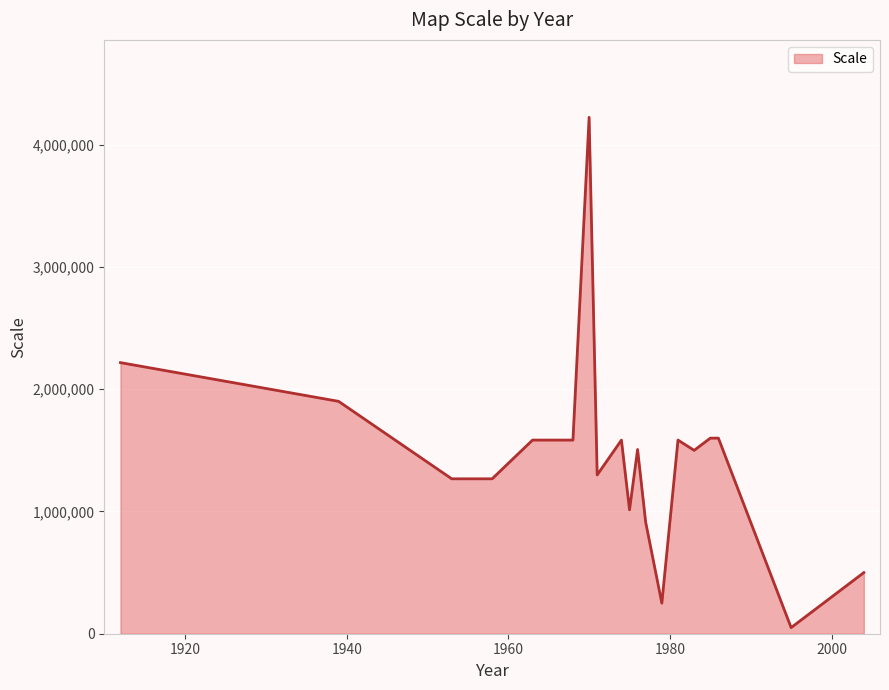

What is the average value?

1442659.7